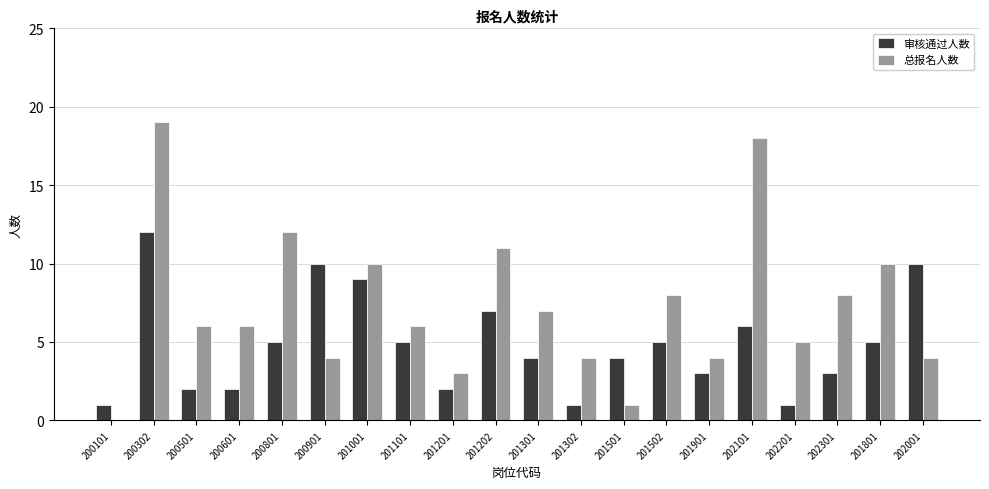

What is the highest value of the 审核通过人数 series?

12